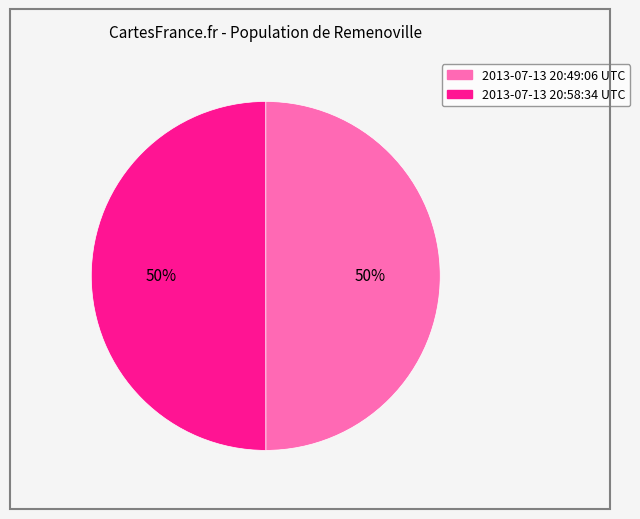

Approximately how many times larger is the value at 2013-07-13 20:58:34 UTC compared to 2013-07-13 20:49:06 UTC?

1.0